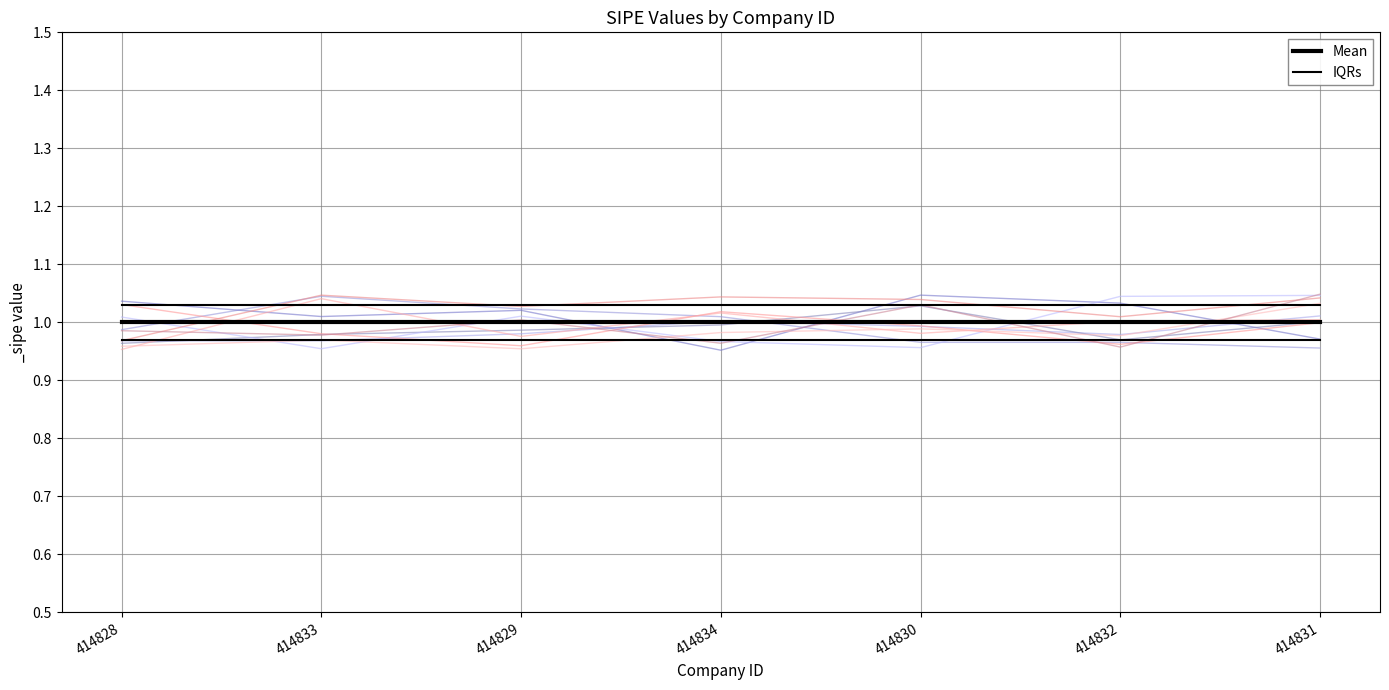

What position from the left is 414828?

1